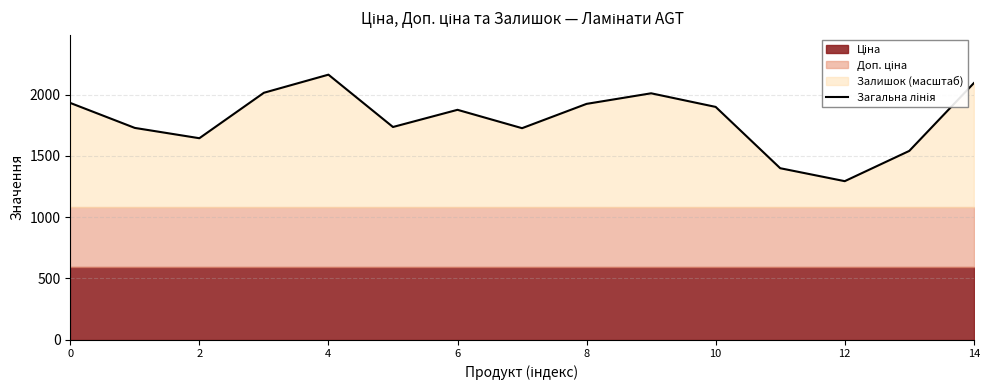

The value at 6 is 494.7. True or false?

False